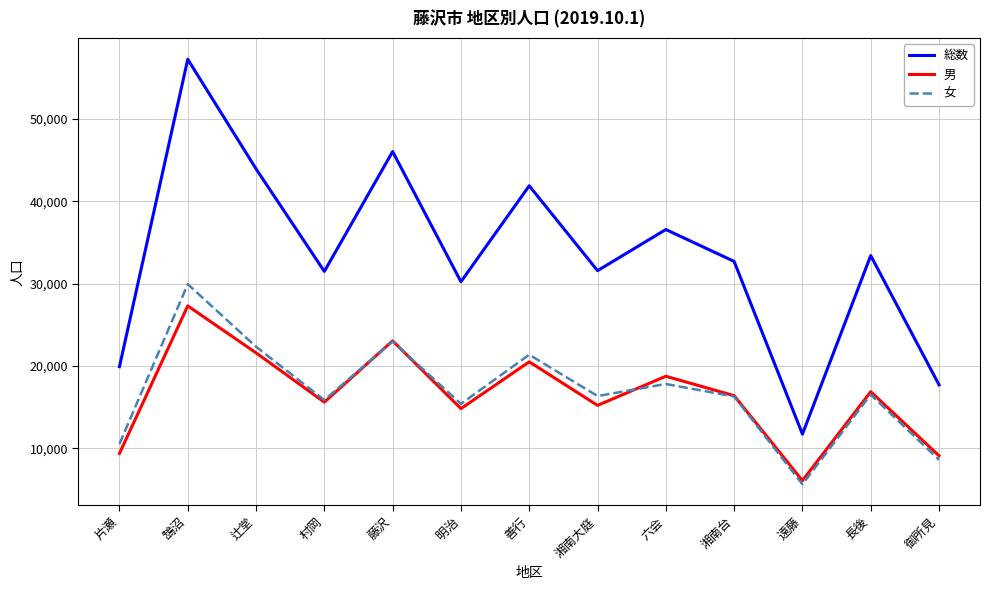

Which series has the widest spread of values?

総数